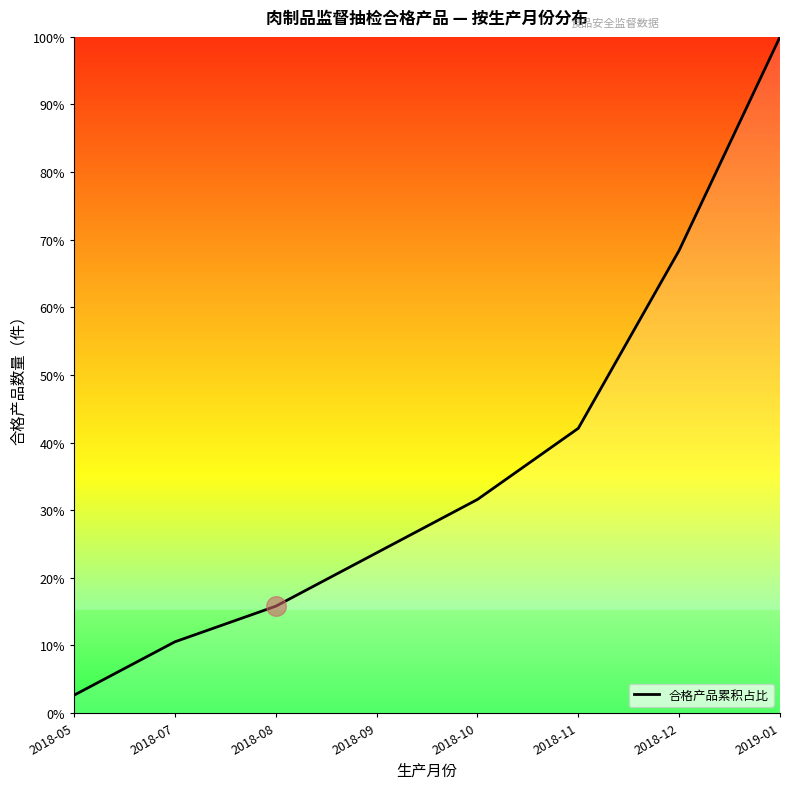

What is the change in value from 2018-10 to 2018-12?

+36.8